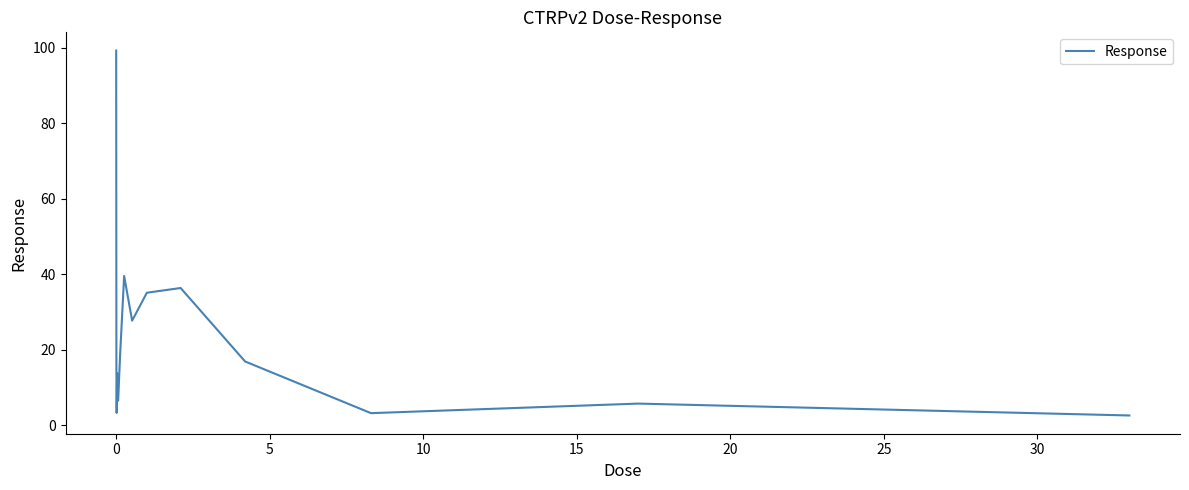

What is the difference between the maximum and minimum values?

96.7